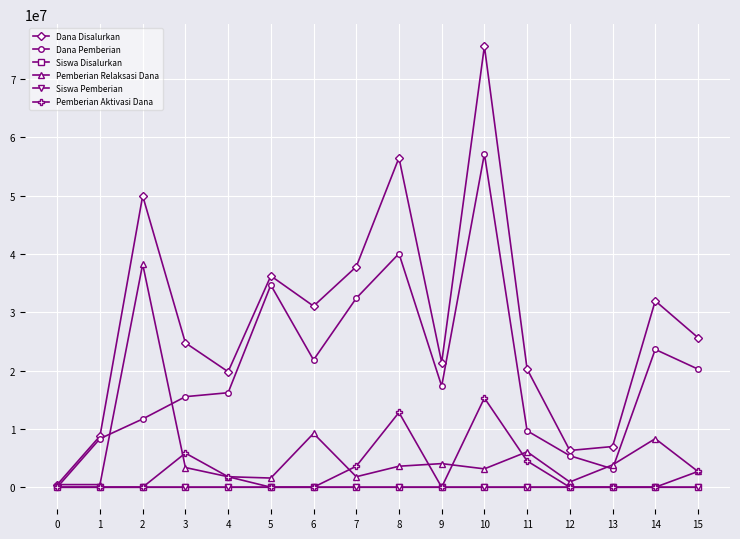

What are all the series names shown in the legend?

Dana Disalurkan, Dana Pemberian, Siswa Disalurkan, Pemberian Relaksasi Dana, Siswa Pemberian, Pemberian Aktivasi Dana